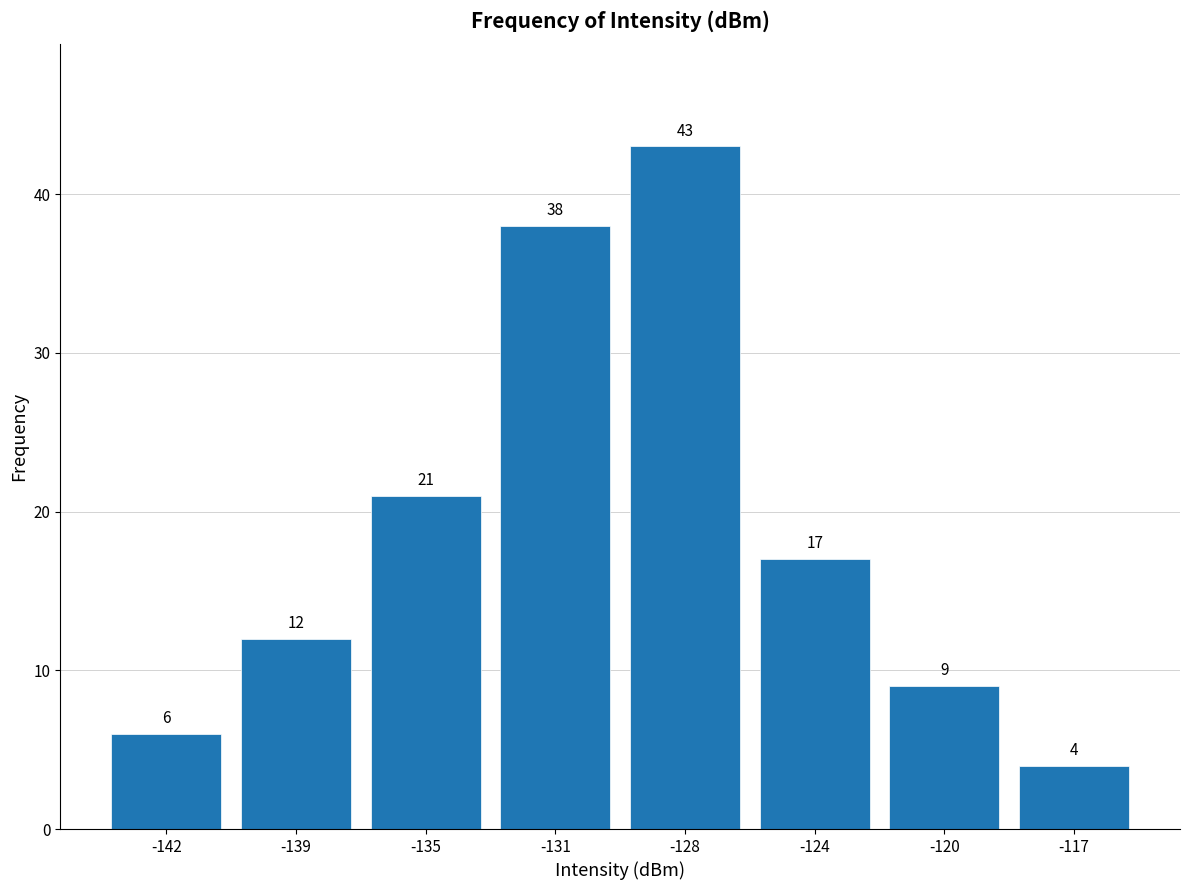

Reading left to right, list all the values displayed in this chart.

6	12	21	38	43	17	9	4